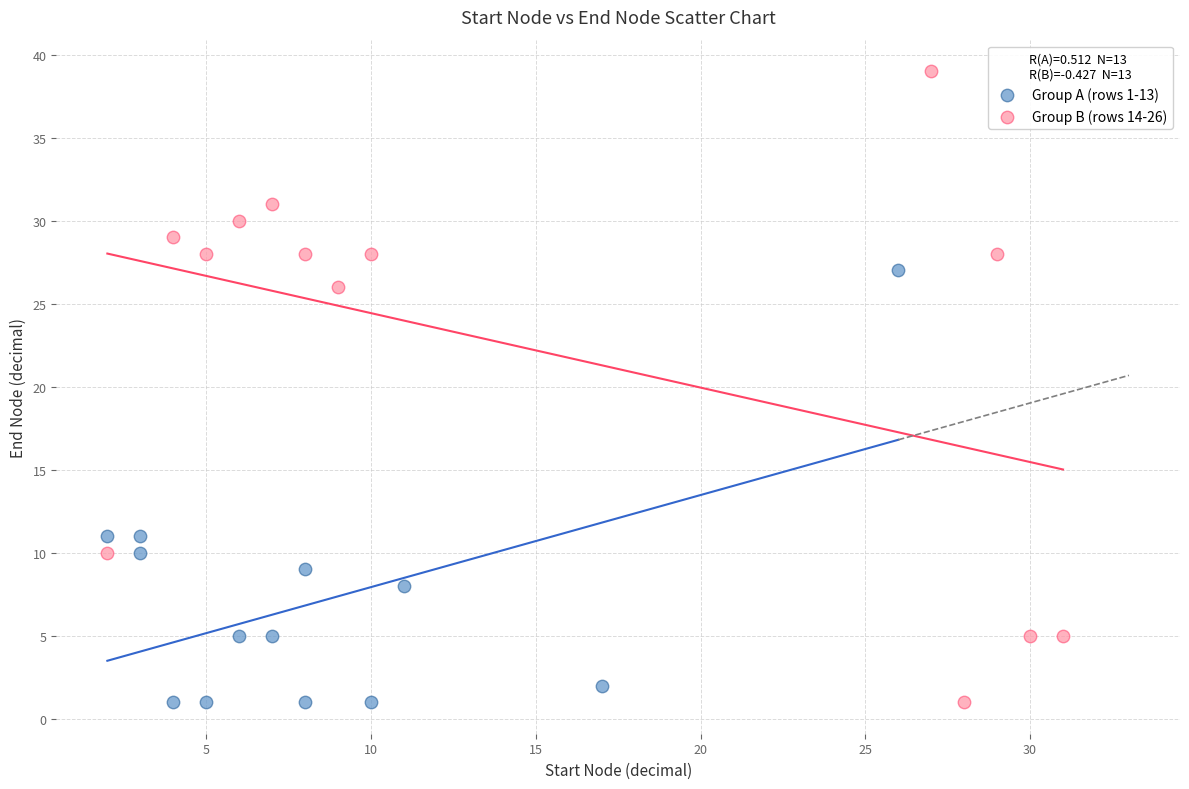

Which series has the widest spread of Y values?

Group B (rows 14-26)